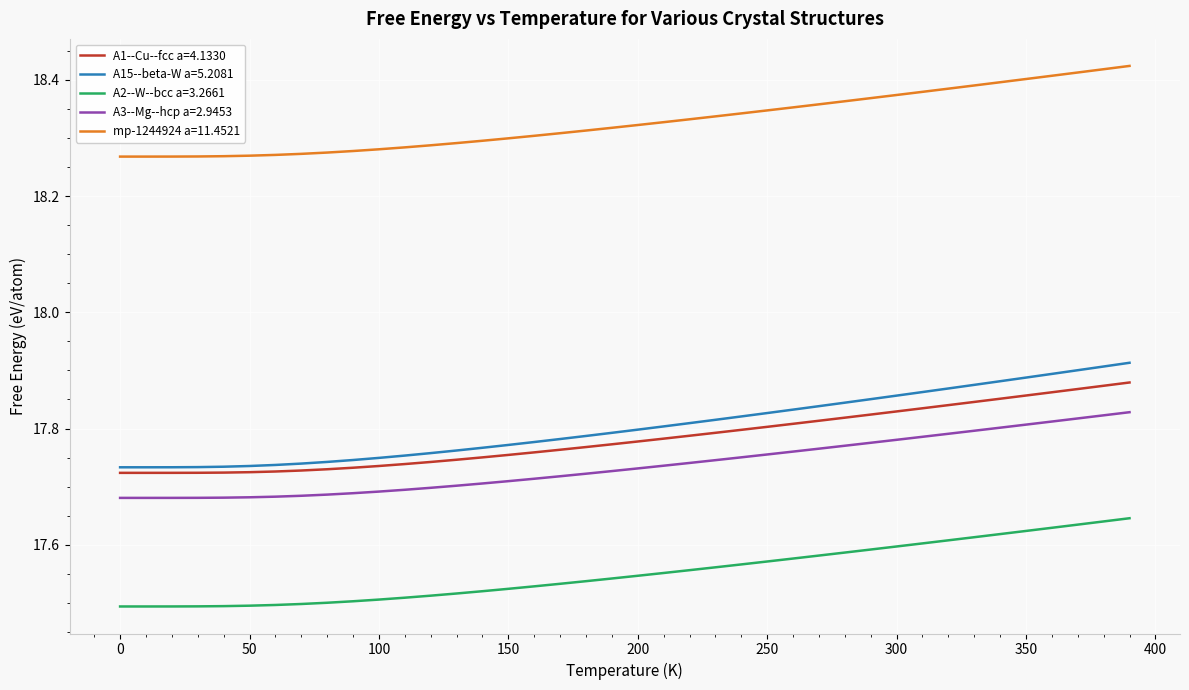

Which series has the largest total across all categories?

mp-1244924 a=11.4521